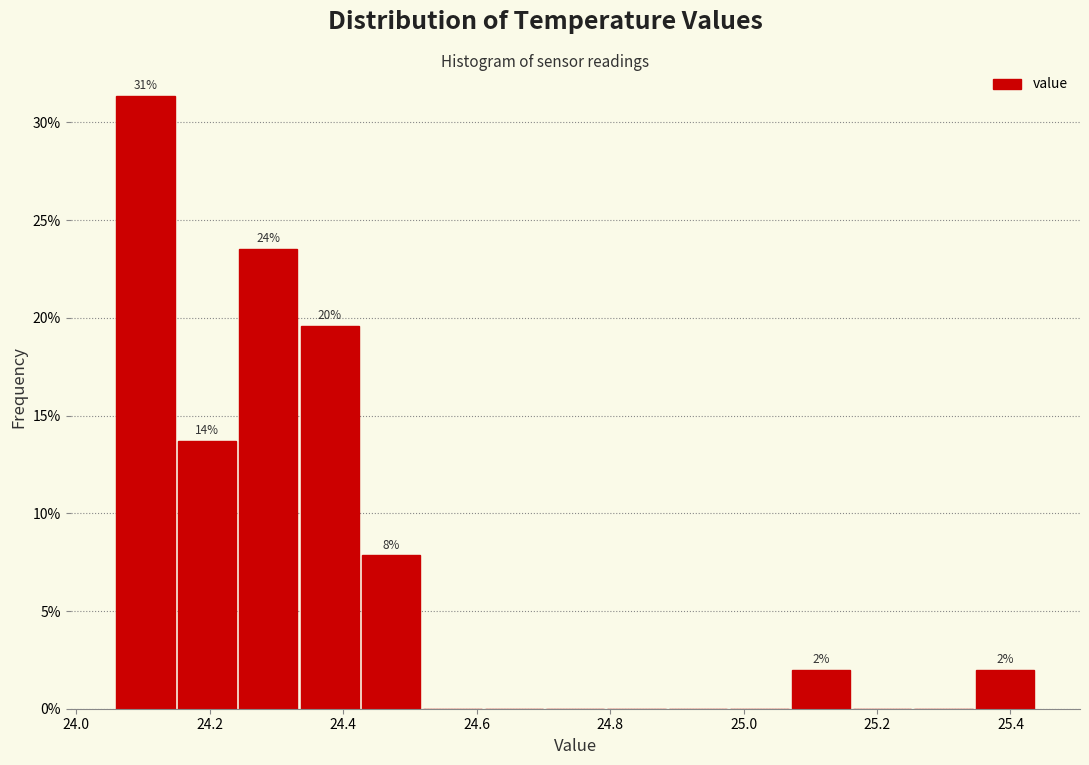

Over which range of the x-axis is the bar tallest?

24.060 to 24.152